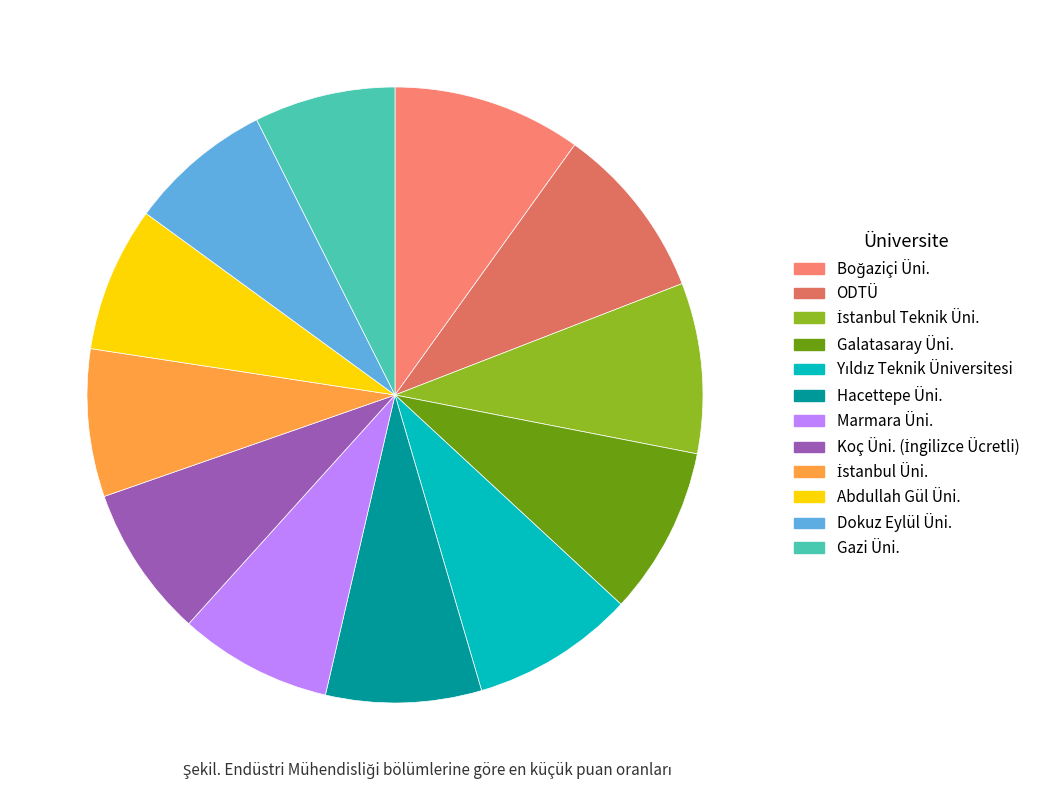

To the nearest percent, what portion does Boğaziçi Üni. represent?

10%